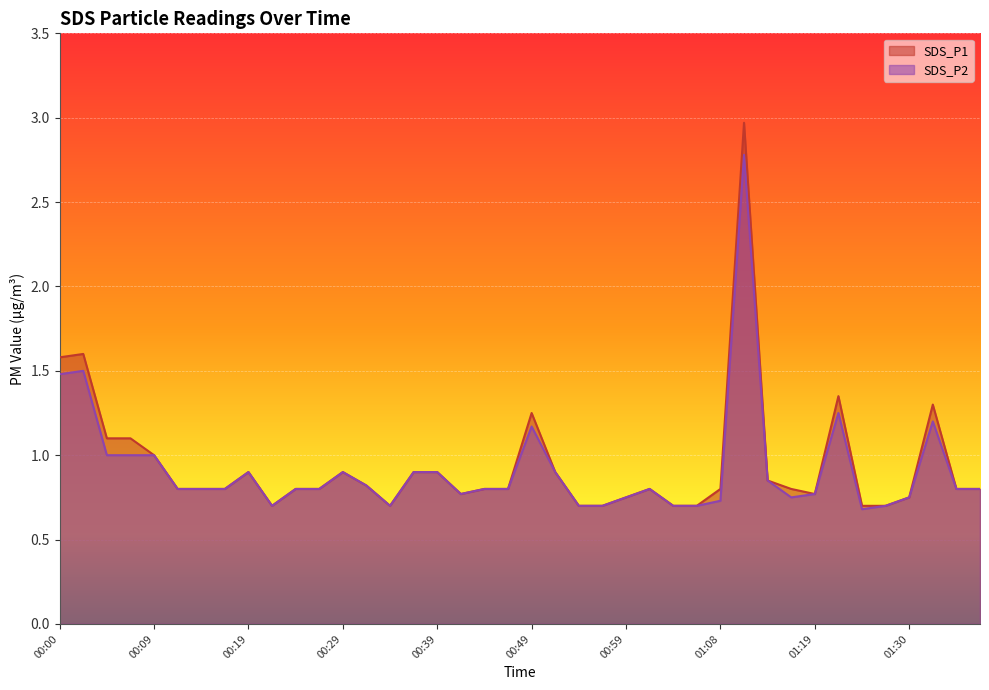

List the series in order of their overall mean, lowest first.

SDS_P2, SDS_P1